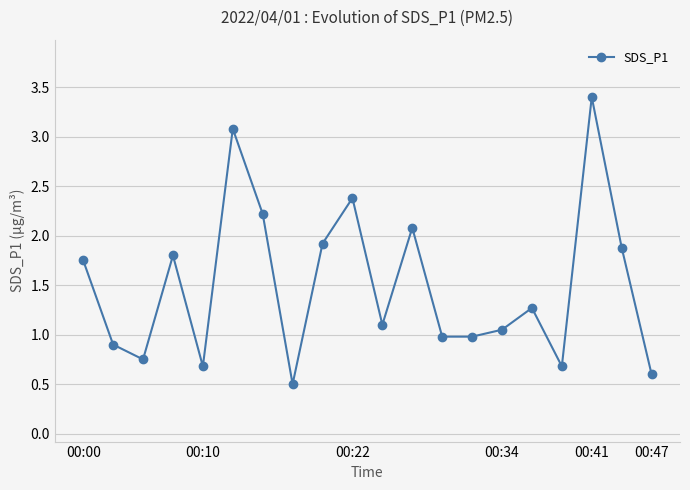

What is the sum of all values?

30.0